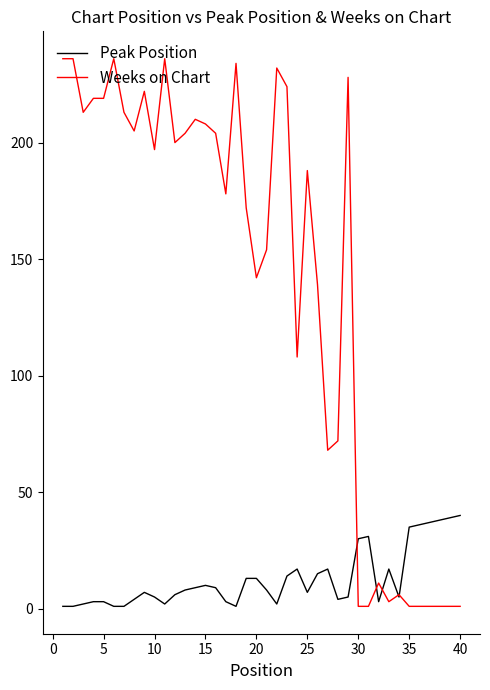

Which series has the largest range (max minus min)?

Weeks on Chart